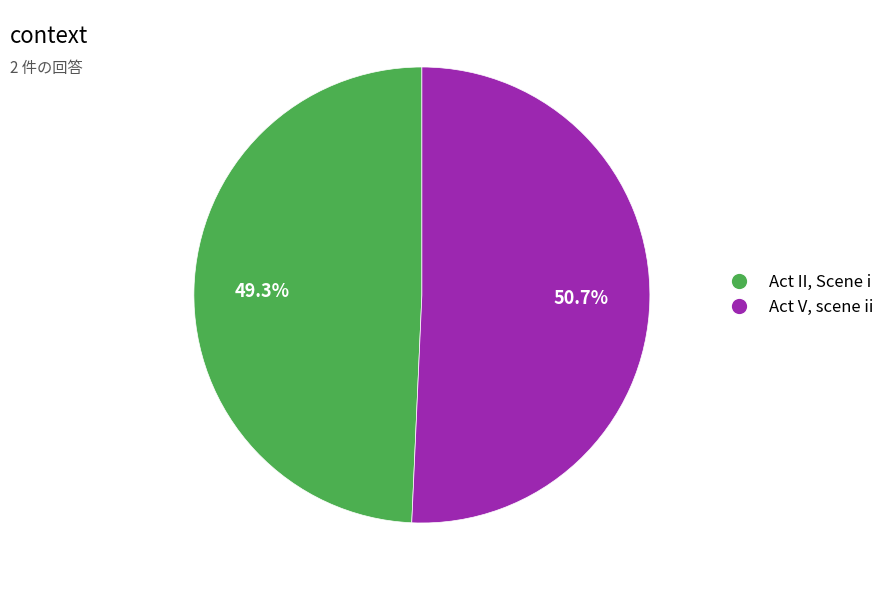

Is it true that Act V, scene ii is 45% of the pie?

False